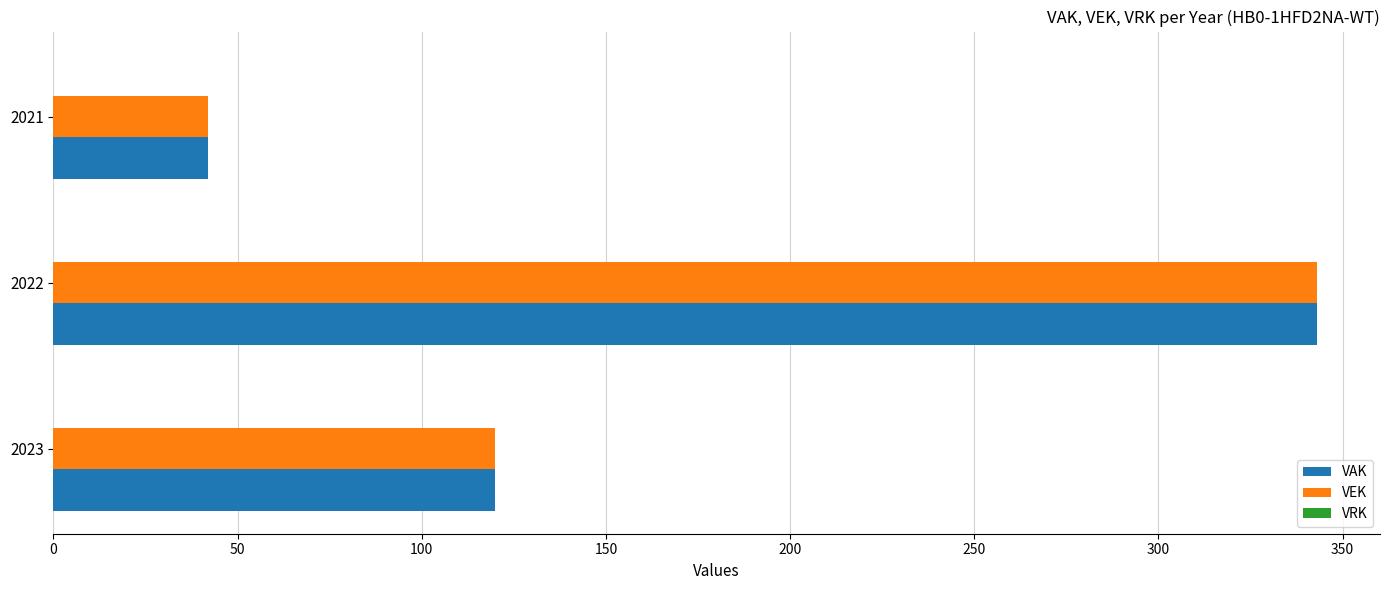

Rank the categories by VAK value from lowest to highest.

2021, 2023, 2022